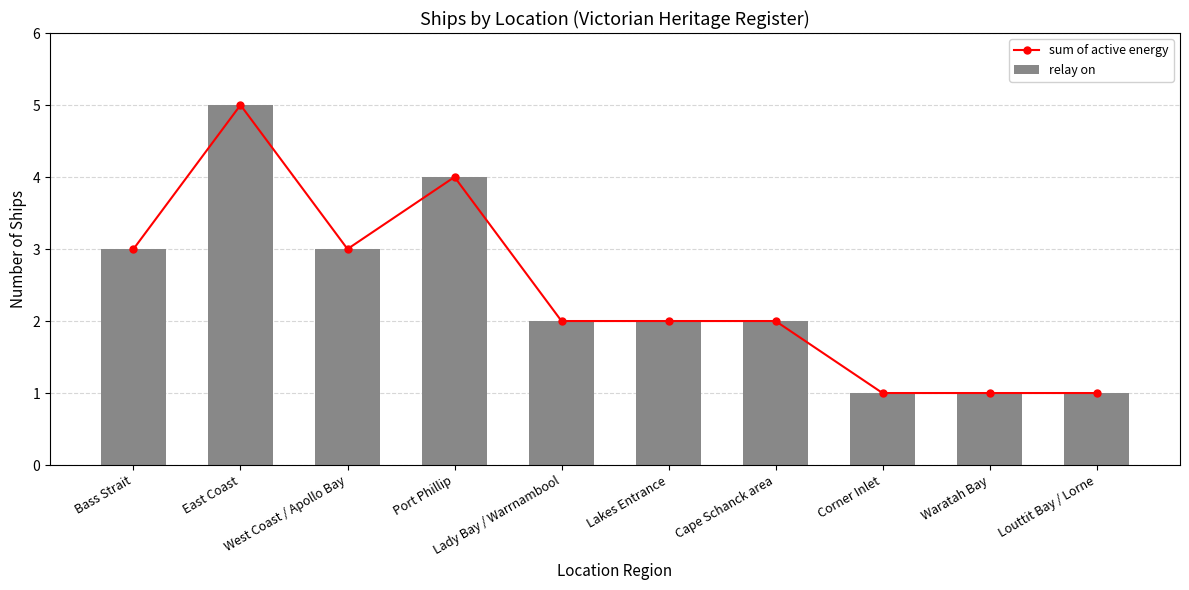

What is the approximate value of sum of active energy at East Coast?

5